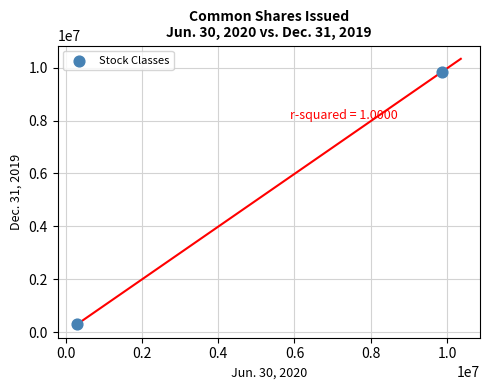

What is the range of X values (max minus min)?

9557207